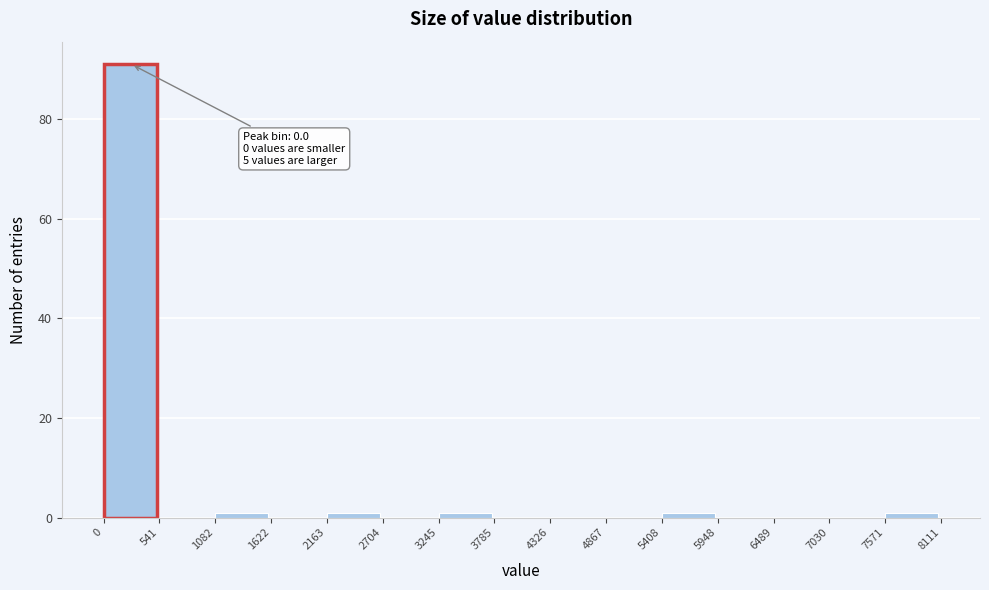

Which range on the x-axis has the tallest bar?

0 to 541